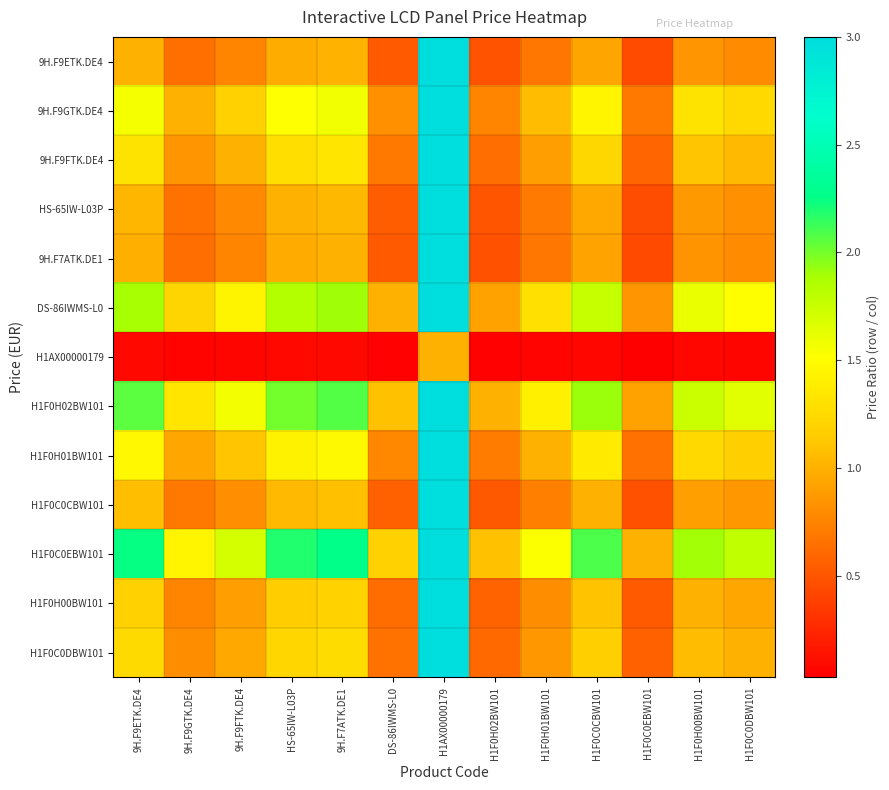

Reading left to right, what are all the values shown in this chart?

9H.F9ETK.DE4: 9H.F9ETK.DE4=1.0	9H.F9GTK.DE4=0.6	9H.F9FTK.DE4=0.8	HS-65IW-L03P=1.0	9H.F7ATK.DE1=1.0	DS-86IWMS-L0=0.5	H1AX00000179=12.8	H1F0H02BW101=0.5	H1F0H01BW101=0.7	H1F0C0CBW101=0.9	H1F0C0EBW101=0.4	H1F0H00BW101=0.8	H1F0C0DBW101=0.8
9H.F9GTK.DE4: 9H.F9ETK.DE4=1.6	9H.F9GTK.DE4=1.0	9H.F9FTK.DE4=1.2	HS-65IW-L03P=1.5	9H.F7ATK.DE1=1.6	DS-86IWMS-L0=0.8	H1AX00000179=19.8	H1F0H02BW101=0.8	H1F0H01BW101=1.1	H1F0C0CBW101=1.4	H1F0C0EBW101=0.7	H1F0H00BW101=1.3	H1F0C0DBW101=1.2
9H.F9FTK.DE4: 9H.F9ETK.DE4=1.3	9H.F9GTK.DE4=0.8	9H.F9FTK.DE4=1.0	HS-65IW-L03P=1.3	9H.F7ATK.DE1=1.3	DS-86IWMS-L0=0.7	H1AX00000179=16.8	H1F0H02BW101=0.6	H1F0H01BW101=0.9	H1F0C0CBW101=1.2	H1F0C0EBW101=0.6	H1F0H00BW101=1.1	H1F0C0DBW101=1.1
HS-65IW-L03P: 9H.F9ETK.DE4=1.0	9H.F9GTK.DE4=0.7	9H.F9FTK.DE4=0.8	HS-65IW-L03P=1.0	9H.F7ATK.DE1=1.0	DS-86IWMS-L0=0.5	H1AX00000179=13.1	H1F0H02BW101=0.5	H1F0H01BW101=0.7	H1F0C0CBW101=1.0	H1F0C0EBW101=0.5	H1F0H00BW101=0.9	H1F0C0DBW101=0.8
9H.F7ATK.DE1: 9H.F9ETK.DE4=1.0	9H.F9GTK.DE4=0.6	9H.F9FTK.DE4=0.8	HS-65IW-L03P=1.0	9H.F7ATK.DE1=1.0	DS-86IWMS-L0=0.5	H1AX00000179=12.6	H1F0H02BW101=0.5	H1F0H01BW101=0.7	H1F0C0CBW101=0.9	H1F0C0EBW101=0.4	H1F0H00BW101=0.8	H1F0C0DBW101=0.8
DS-86IWMS-L0: 9H.F9ETK.DE4=1.9	9H.F9GTK.DE4=1.2	9H.F9FTK.DE4=1.4	HS-65IW-L03P=1.8	9H.F7ATK.DE1=1.9	DS-86IWMS-L0=1.0	H1AX00000179=24.1	H1F0H02BW101=0.9	H1F0H01BW101=1.3	H1F0C0CBW101=1.8	H1F0C0EBW101=0.8	H1F0H00BW101=1.6	H1F0C0DBW101=1.5
H1AX00000179: 9H.F9ETK.DE4=0.1	9H.F9GTK.DE4=0.1	9H.F9FTK.DE4=0.1	HS-65IW-L03P=0.1	9H.F7ATK.DE1=0.1	DS-86IWMS-L0=0.0	H1AX00000179=1.0	H1F0H02BW101=0.0	H1F0H01BW101=0.1	H1F0C0CBW101=0.1	H1F0C0EBW101=0.0	H1F0H00BW101=0.1	H1F0C0DBW101=0.1
H1F0H02BW101: 9H.F9ETK.DE4=2.1	9H.F9GTK.DE4=1.3	9H.F9FTK.DE4=1.6	HS-65IW-L03P=2.0	9H.F7ATK.DE1=2.1	DS-86IWMS-L0=1.1	H1AX00000179=26.3	H1F0H02BW101=1.0	H1F0H01BW101=1.4	H1F0C0CBW101=1.9	H1F0C0EBW101=0.9	H1F0H00BW101=1.7	H1F0C0DBW101=1.6
H1F0H01BW101: 9H.F9ETK.DE4=1.5	9H.F9GTK.DE4=0.9	9H.F9FTK.DE4=1.1	HS-65IW-L03P=1.4	9H.F7ATK.DE1=1.5	DS-86IWMS-L0=0.8	H1AX00000179=18.7	H1F0H02BW101=0.7	H1F0H01BW101=1.0	H1F0C0CBW101=1.4	H1F0C0EBW101=0.7	H1F0H00BW101=1.2	H1F0C0DBW101=1.2
H1F0C0CBW101: 9H.F9ETK.DE4=1.1	9H.F9GTK.DE4=0.7	9H.F9FTK.DE4=0.8	HS-65IW-L03P=1.0	9H.F7ATK.DE1=1.1	DS-86IWMS-L0=0.6	H1AX00000179=13.7	H1F0H02BW101=0.5	H1F0H01BW101=0.7	H1F0C0CBW101=1.0	H1F0C0EBW101=0.5	H1F0H00BW101=0.9	H1F0C0DBW101=0.9
H1F0C0EBW101: 9H.F9ETK.DE4=2.2	9H.F9GTK.DE4=1.4	9H.F9FTK.DE4=1.7	HS-65IW-L03P=2.2	9H.F7ATK.DE1=2.3	DS-86IWMS-L0=1.2	H1AX00000179=28.6	H1F0H02BW101=1.1	H1F0H01BW101=1.5	H1F0C0CBW101=2.1	H1F0C0EBW101=1.0	H1F0H00BW101=1.9	H1F0C0DBW101=1.8
H1F0H00BW101: 9H.F9ETK.DE4=1.2	9H.F9GTK.DE4=0.8	9H.F9FTK.DE4=0.9	HS-65IW-L03P=1.2	9H.F7ATK.DE1=1.2	DS-86IWMS-L0=0.6	H1AX00000179=15.1	H1F0H02BW101=0.6	H1F0H01BW101=0.8	H1F0C0CBW101=1.1	H1F0C0EBW101=0.5	H1F0H00BW101=1.0	H1F0C0DBW101=0.9
H1F0C0DBW101: 9H.F9ETK.DE4=1.3	9H.F9GTK.DE4=0.8	9H.F9FTK.DE4=1.0	HS-65IW-L03P=1.2	9H.F7ATK.DE1=1.3	DS-86IWMS-L0=0.7	H1AX00000179=16.0	H1F0H02BW101=0.6	H1F0H01BW101=0.9	H1F0C0CBW101=1.2	H1F0C0EBW101=0.6	H1F0H00BW101=1.1	H1F0C0DBW101=1.0